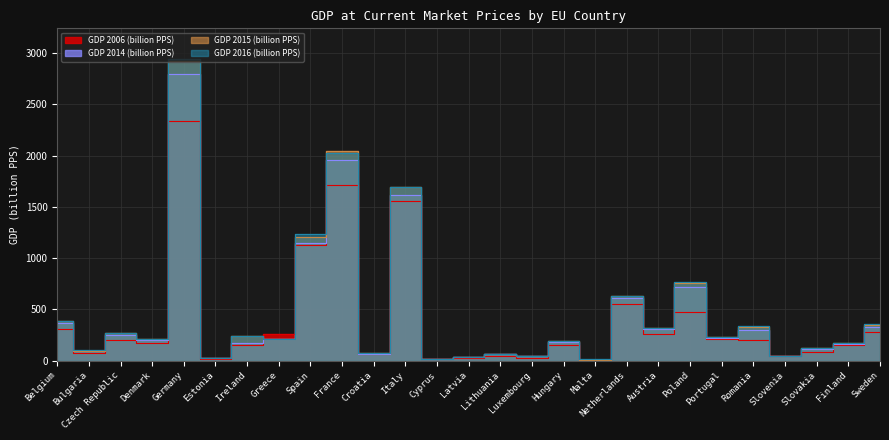

What is the label of the 18th point from the right?

France